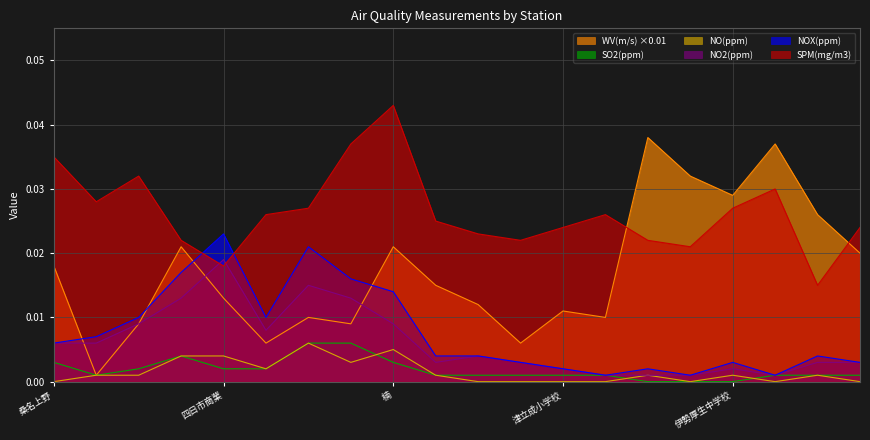

How many interior local valleys does the NO(ppm) series have?

4